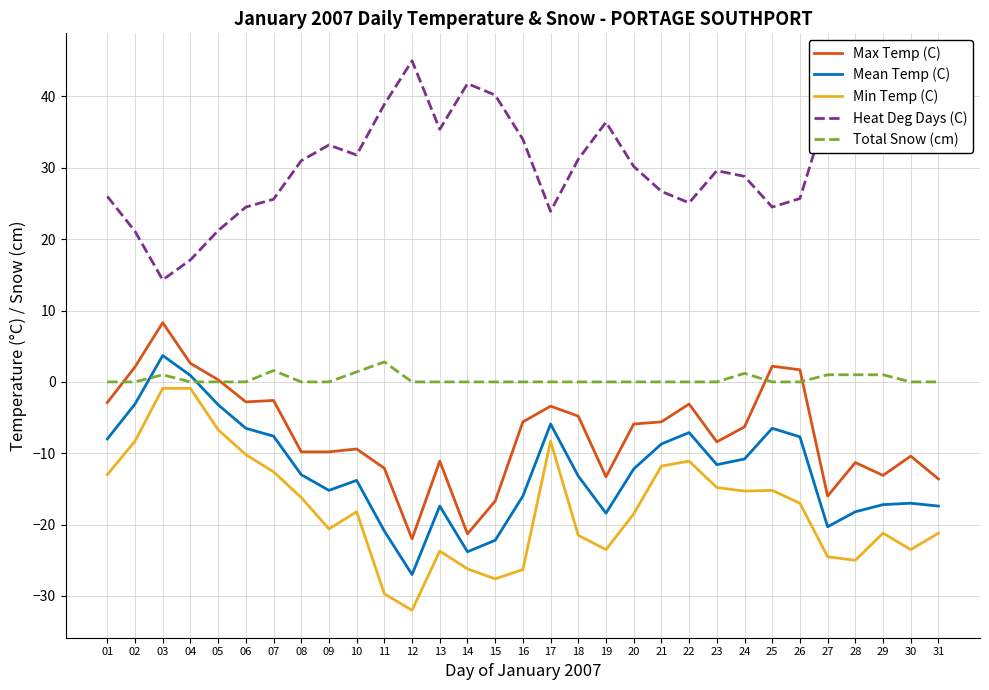

Rank the series at 25 from highest to lowest value.

Heat Deg Days (C), Max Temp (C), Total Snow (cm), Mean Temp (C), Min Temp (C)